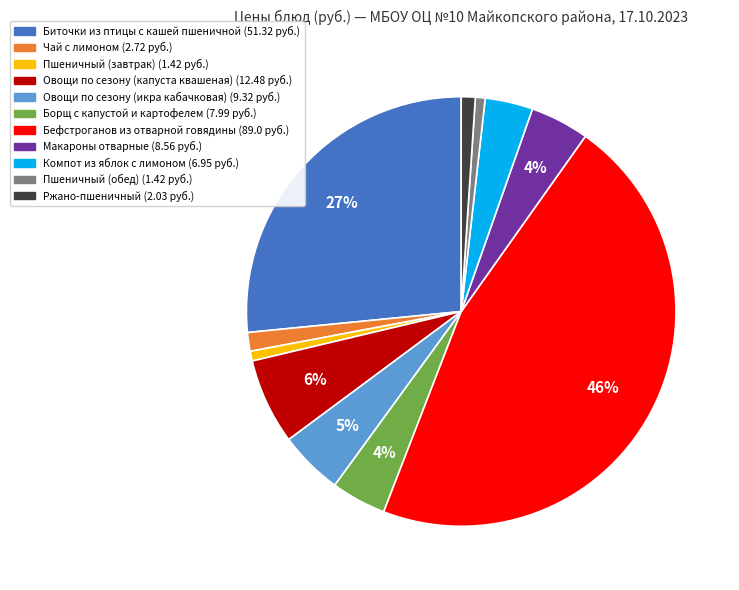

To the nearest percent, what portion does Биточки из птицы с кашей пшеничной represent?

27%